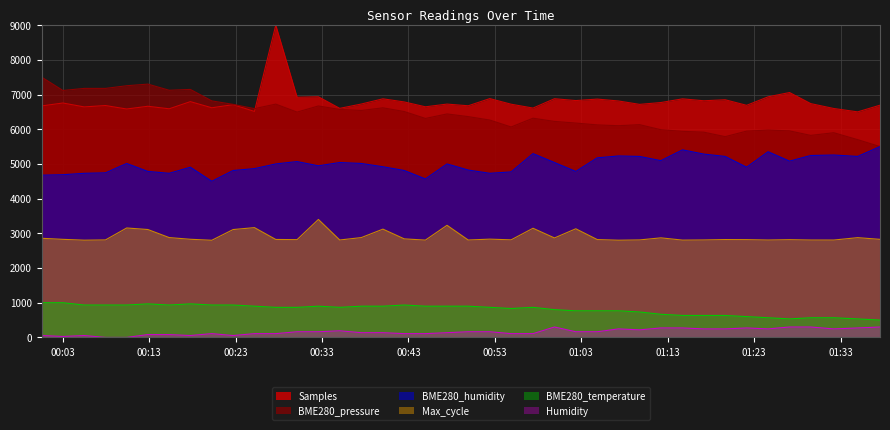

At which label does Samples first exceed 6726?

2023/05/21 00:03:01